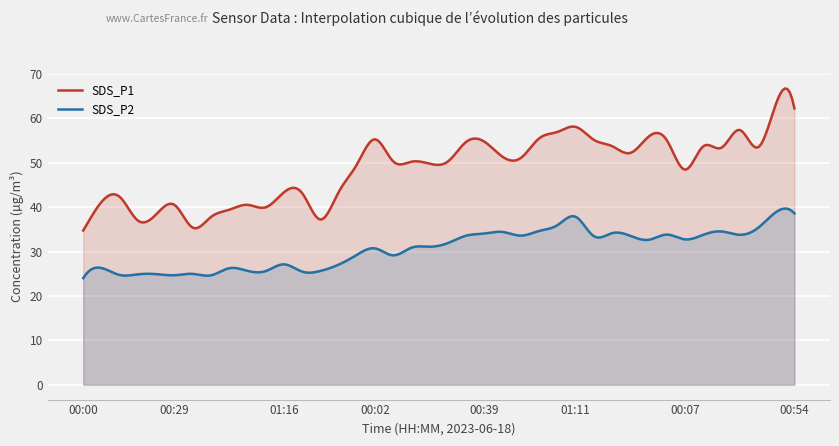

How many series are shown in this chart?

2